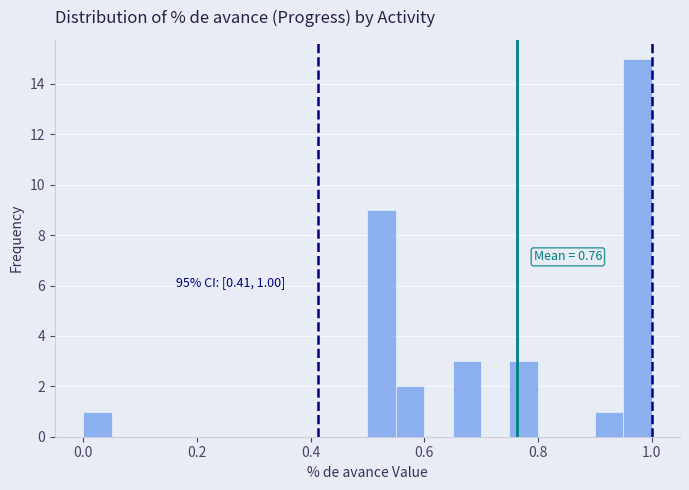

Around what value on the x-axis is the tallest bar? Give the approximate position of its centre, as read against the axis.

0.98